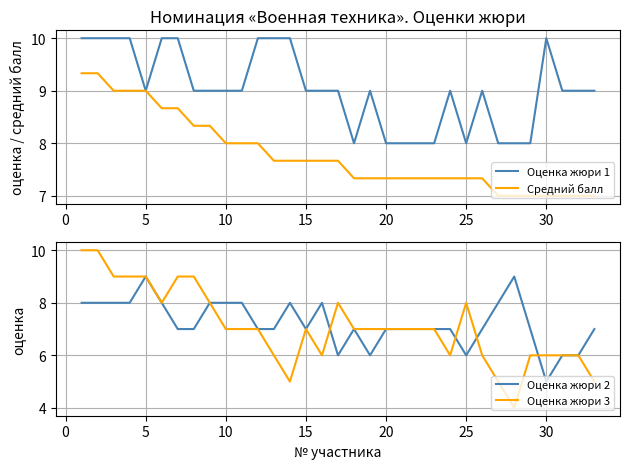

Which category has the lowest value in the Оценка жюри 2 series?

30